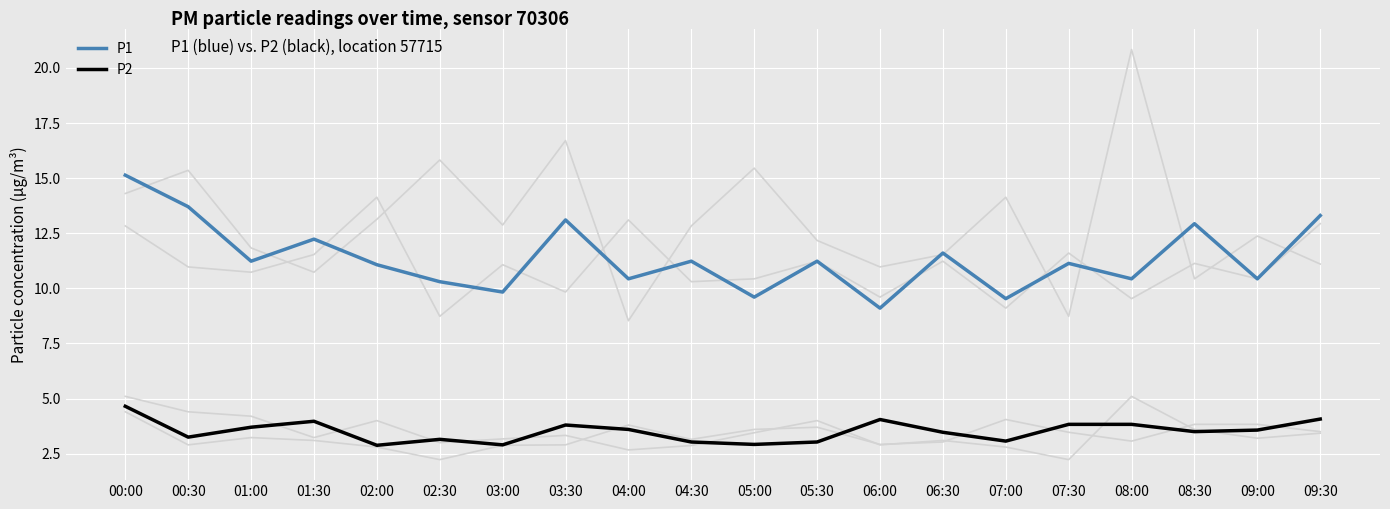

What is the label of the 9th point from the right?

05:30